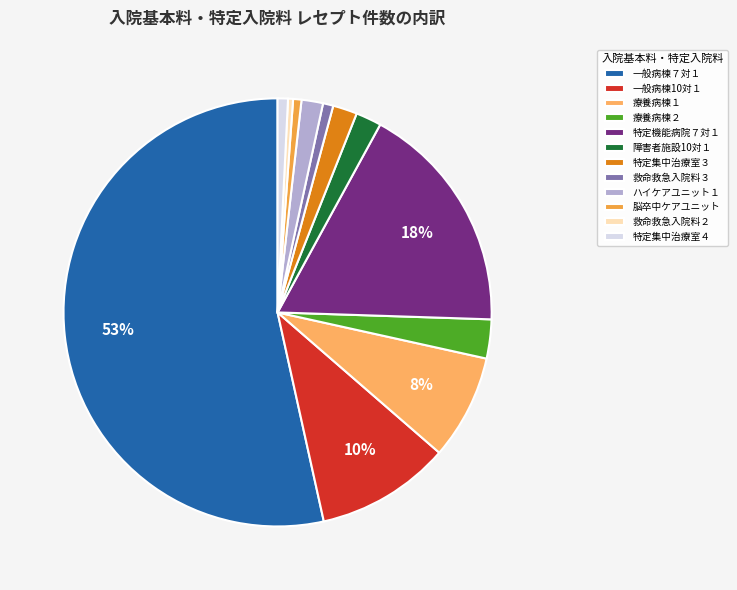

Count the number of slices in the pie.

12